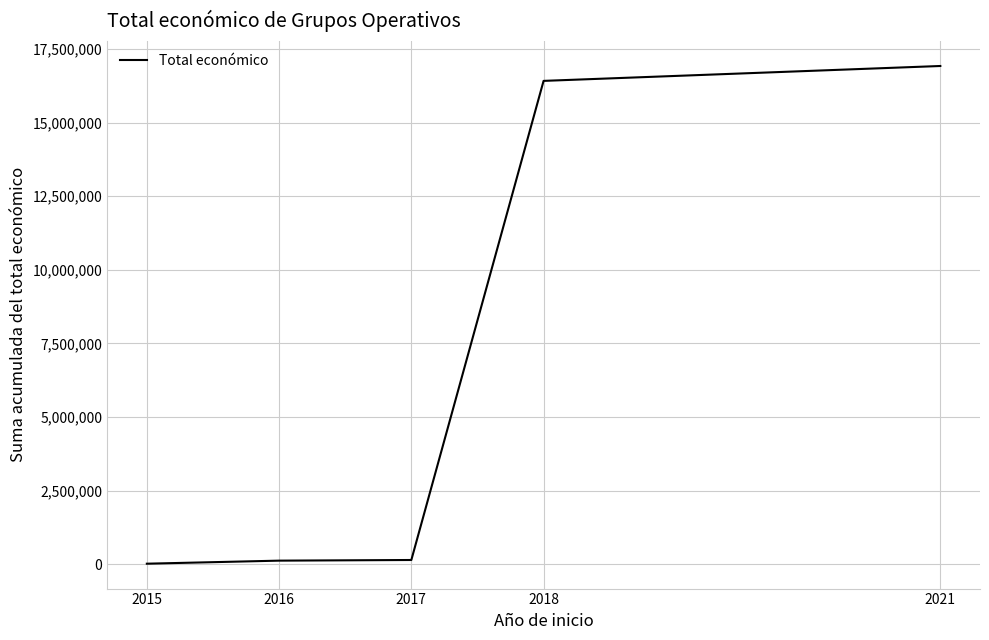

What is the average value?

6724650